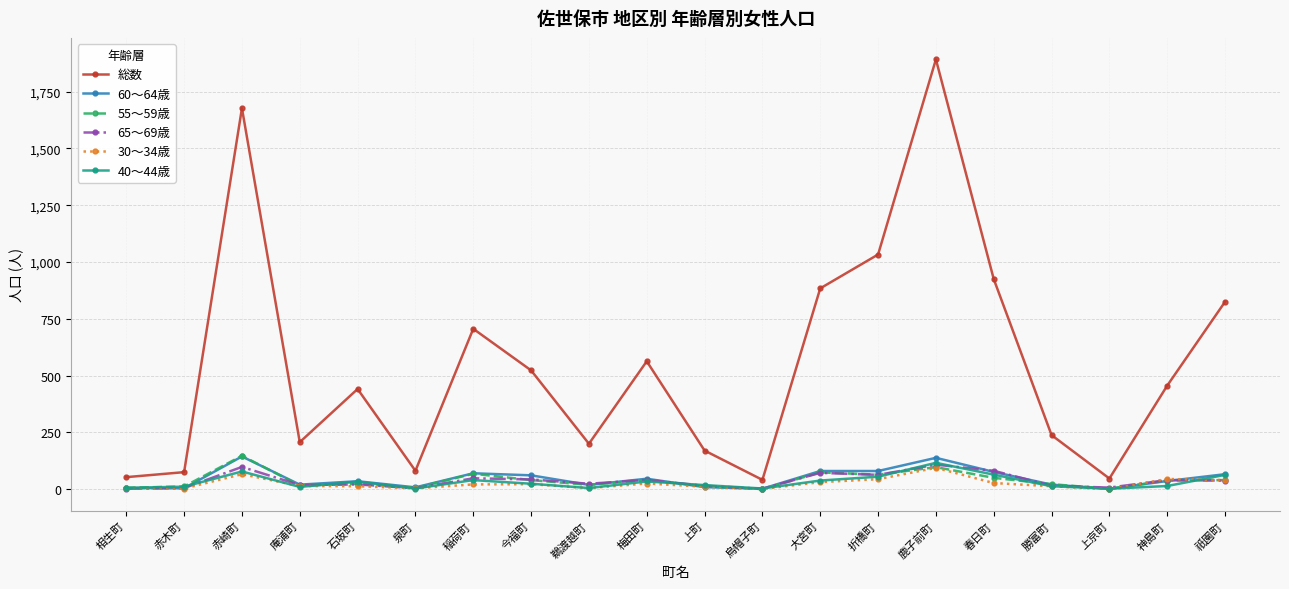

Which series has the largest total across all categories?

総数